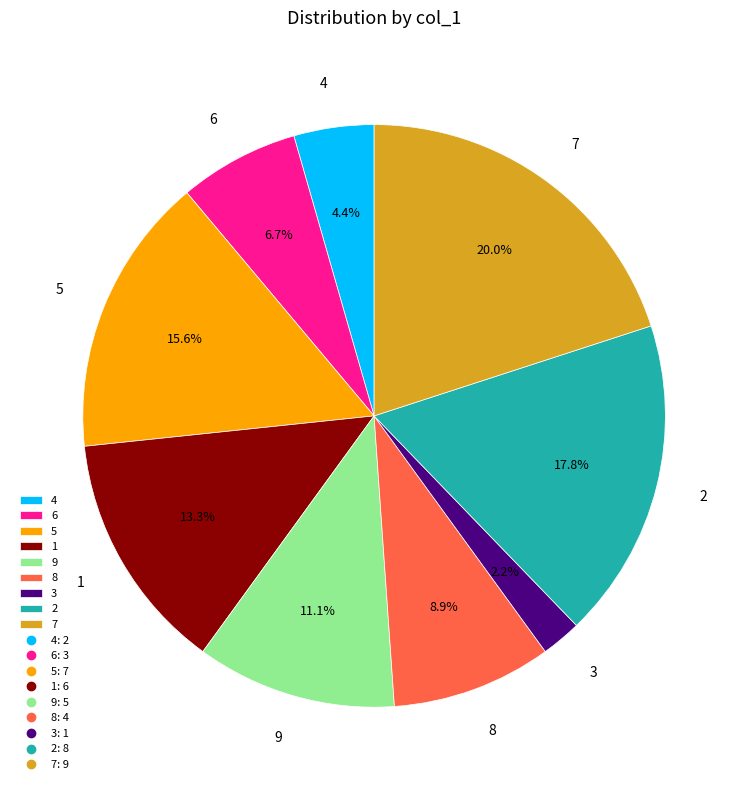

To the nearest percent, what is the difference between the largest and smallest slice percentages?

18%